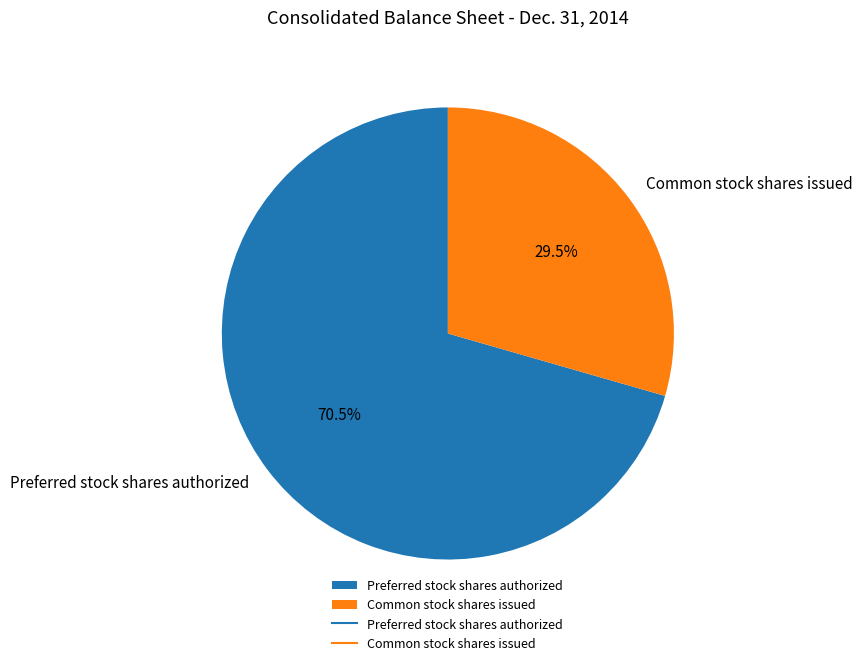

To the nearest percent, what is the combined percentage of Common stock shares issued and Preferred stock shares authorized?

100%